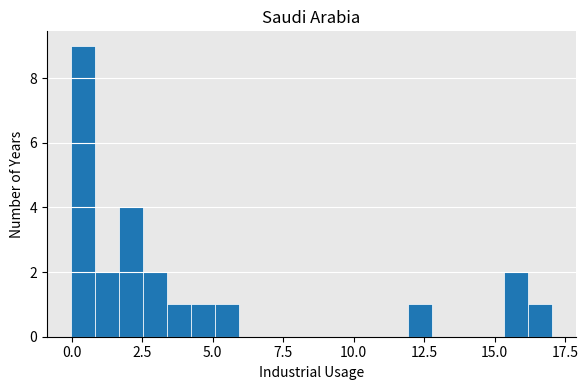

Around what value on the x-axis is the tallest bar? Give the approximate position of its centre, as read against the axis.

0.5